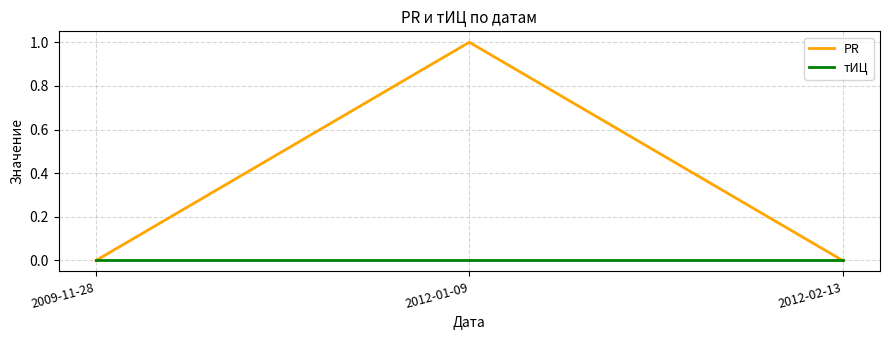

Which series has the largest range (max minus min)?

PR